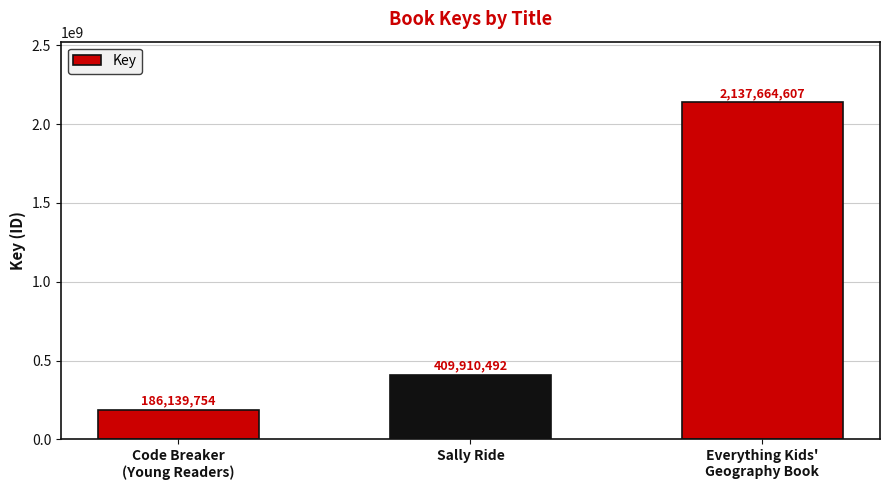

How many categories are shown in the chart?

3